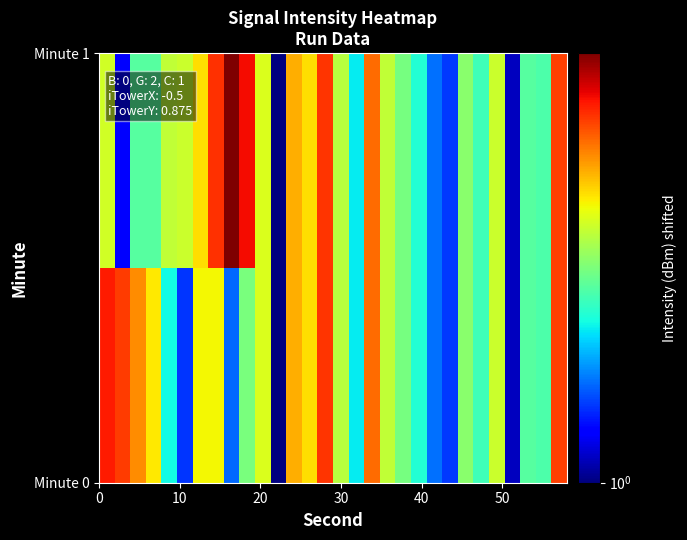

What is the minimum value shown in the chart?

1.0